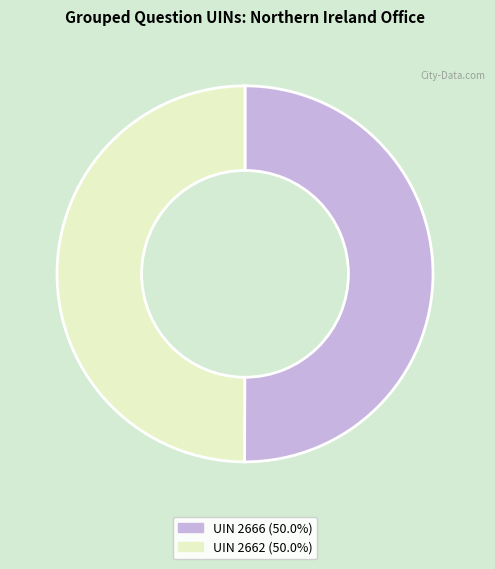

How many slices are in this pie chart?

2